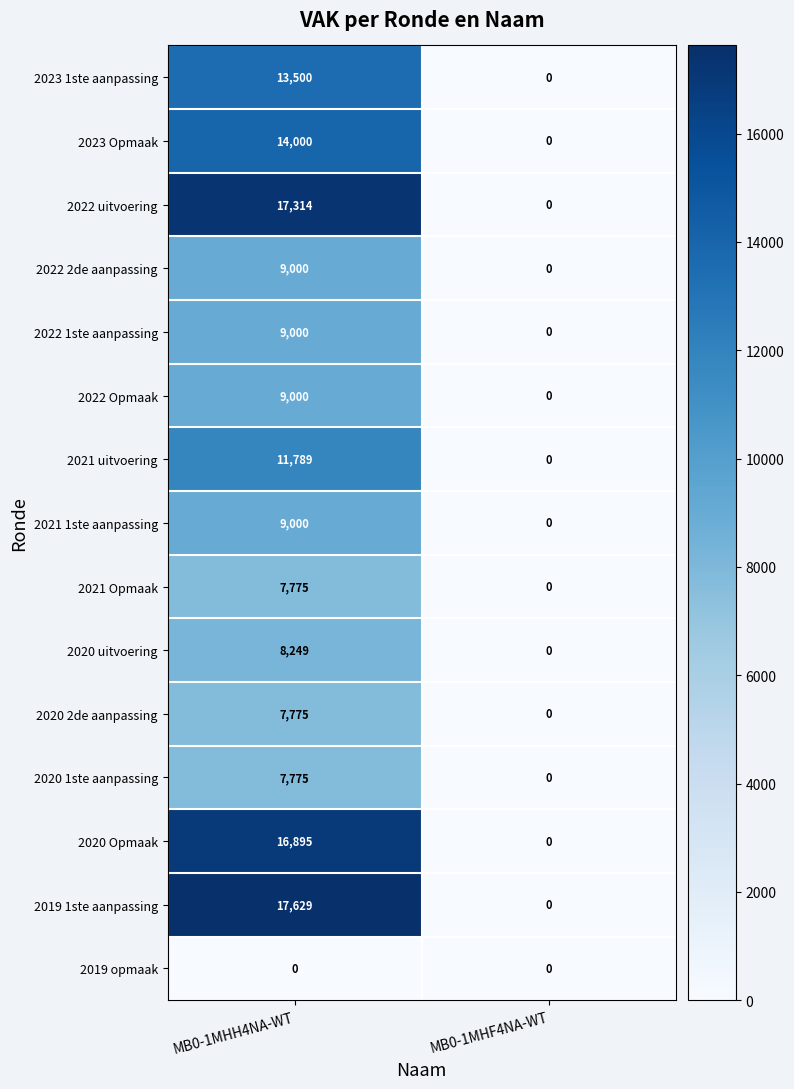

At how many categories does at least one series exceed 660?

1